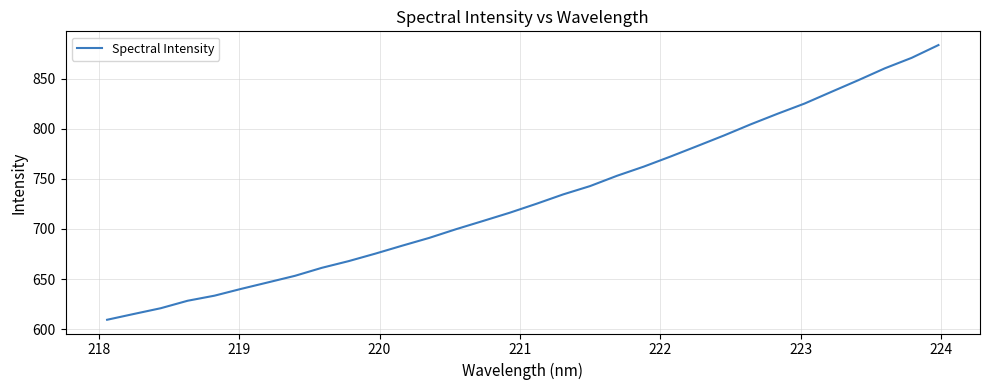

What is the difference between the maximum and minimum values?

274.0